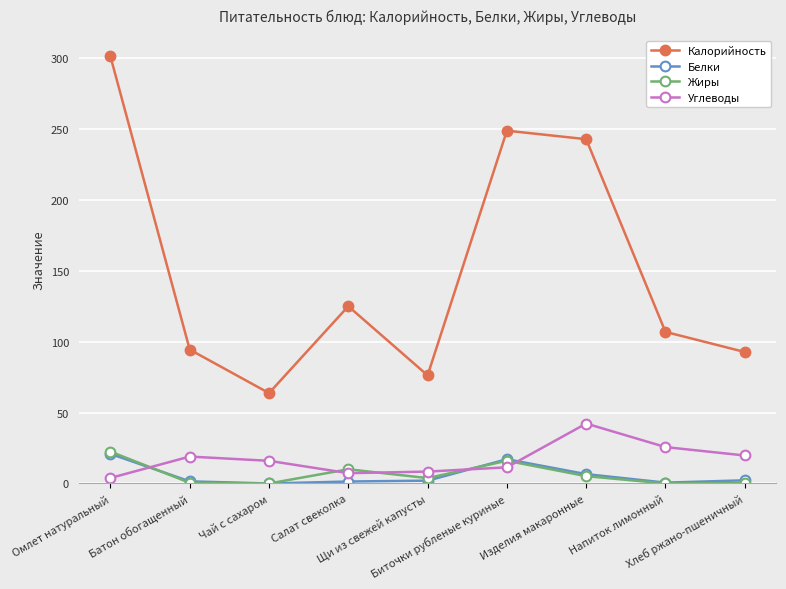

What is the lowest value of the Углеводы series?

3.9